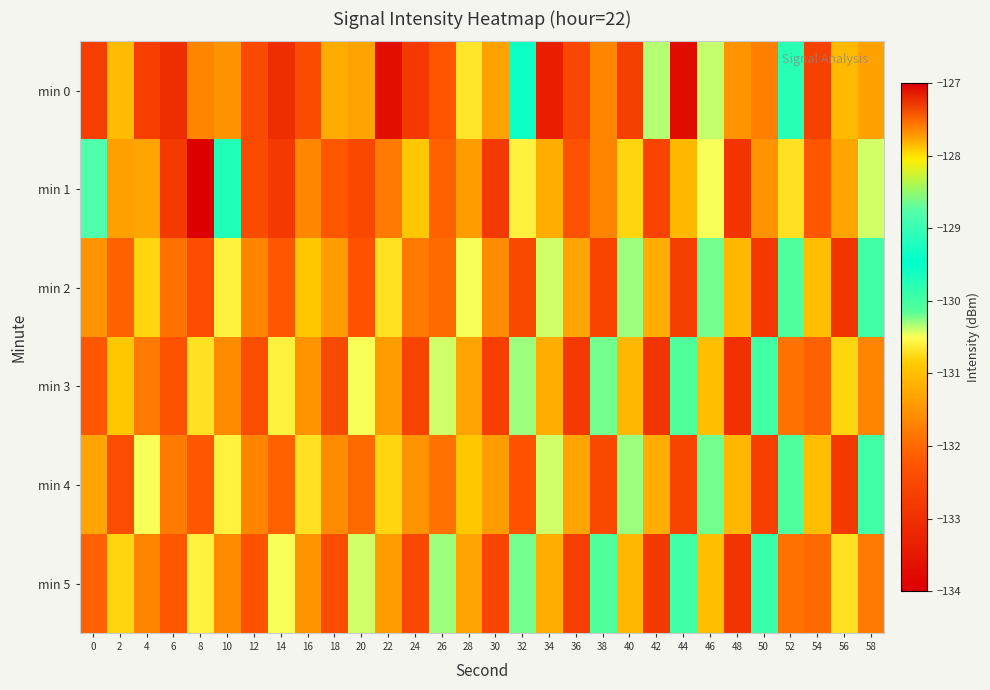

At how many categories does at least one series exceed -131?

23